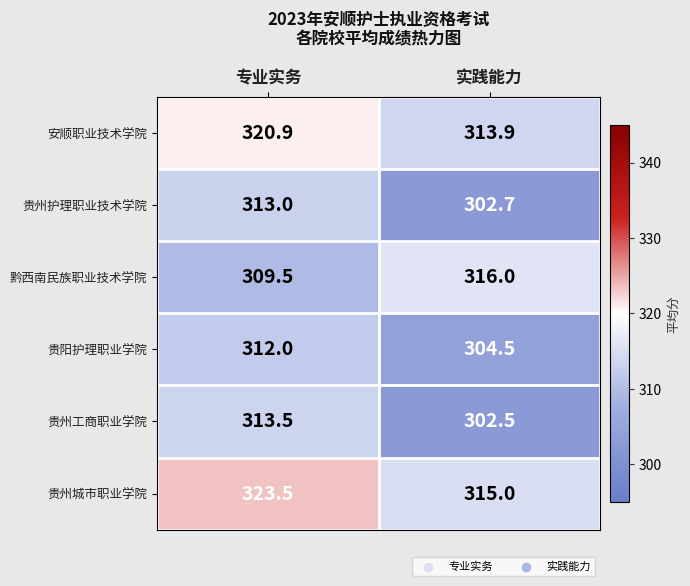

What is the difference between the maximum and minimum values in the 贵州城市职业学院 series?

8.5